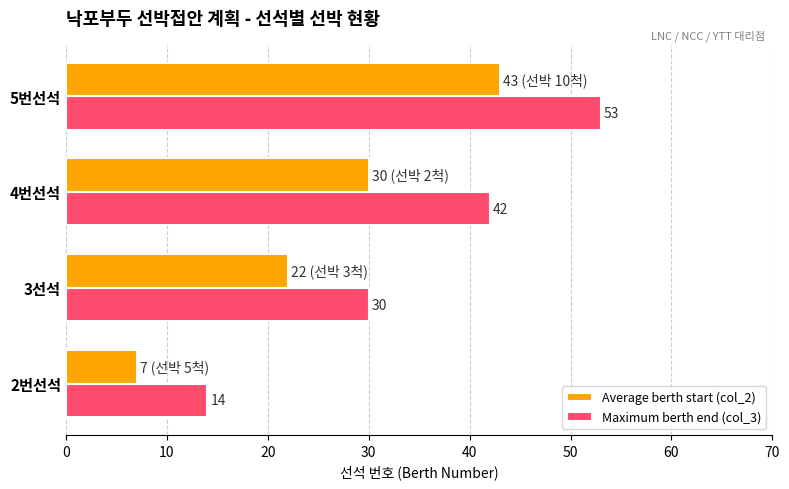

What is the sum of all Maximum berth end (col_3) values?

139